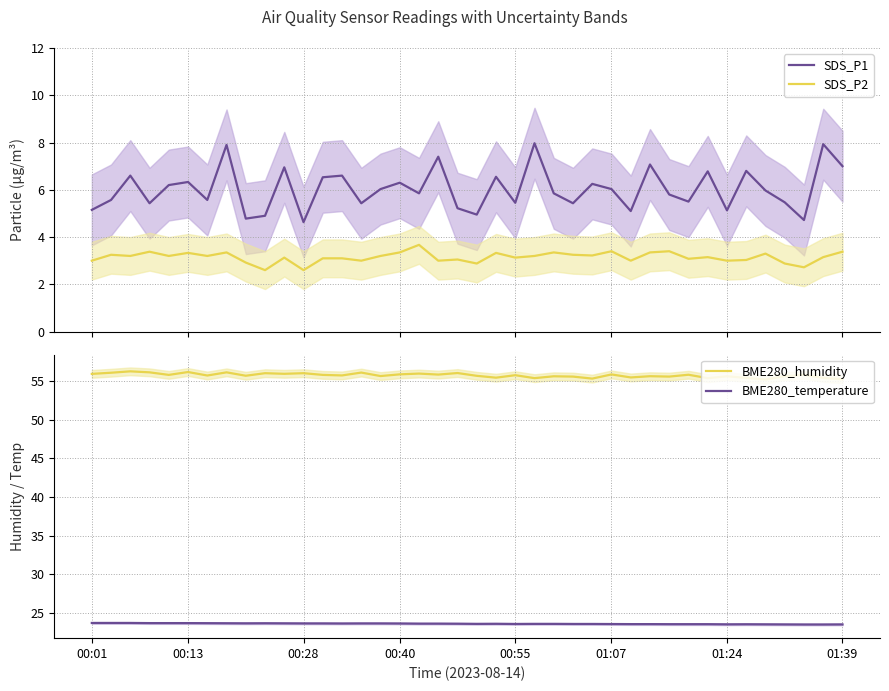

What is the minimum value for SDS_P2?

2.6